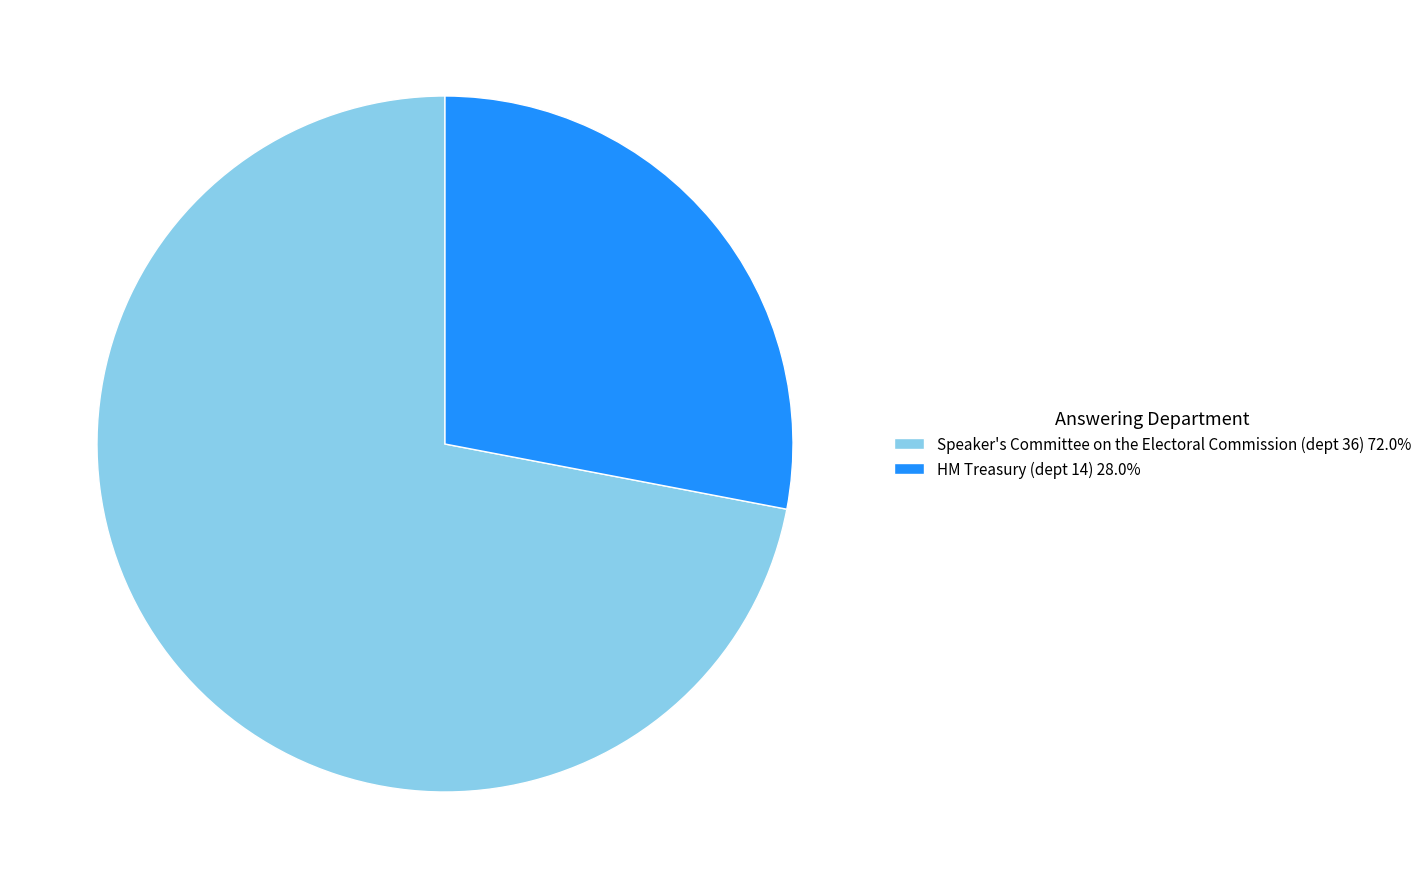

Approximately how many times larger is the value at Speaker's Committee on the Electoral Commission (dept 36) 72.0% compared to HM Treasury (dept 14) 28.0%?

2.6